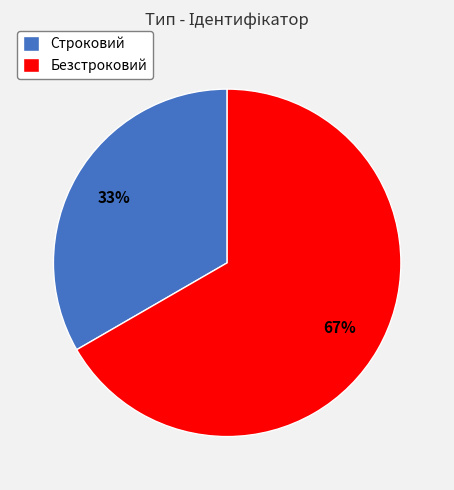

Between Строковий and Безстроковий, which is larger?

Безстроковий